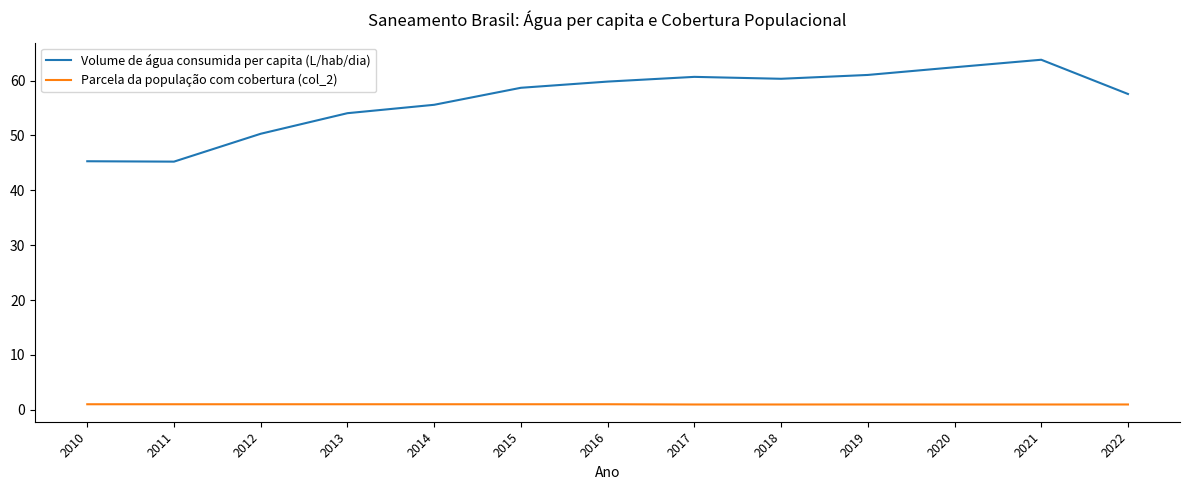

What is the maximum value shown in the chart?

63.8